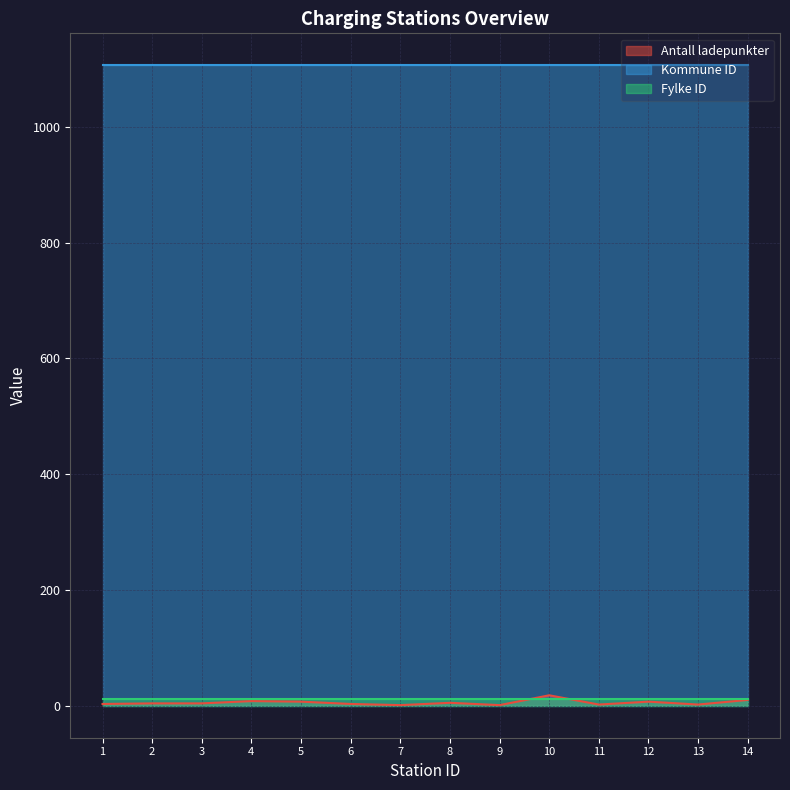

True or false: Antall ladepunkter and Fylke ID intersect in this chart.

True